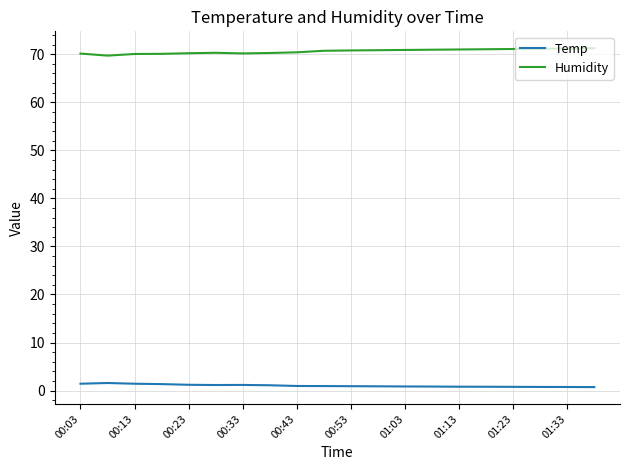

True or false: Temp and Humidity cross at least once.

False